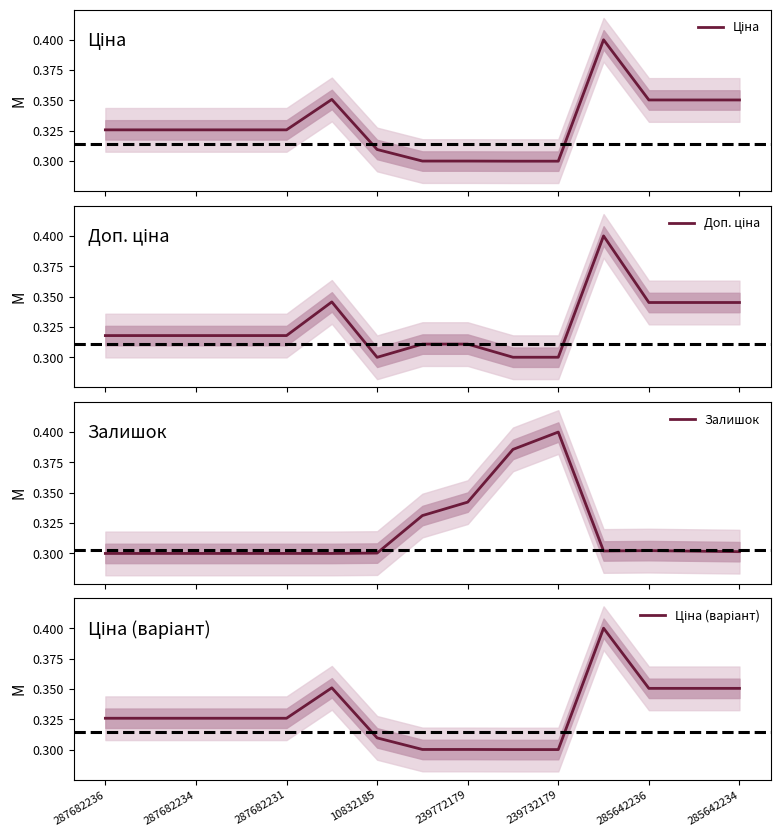

What is the maximum value for Ціна?

0.4